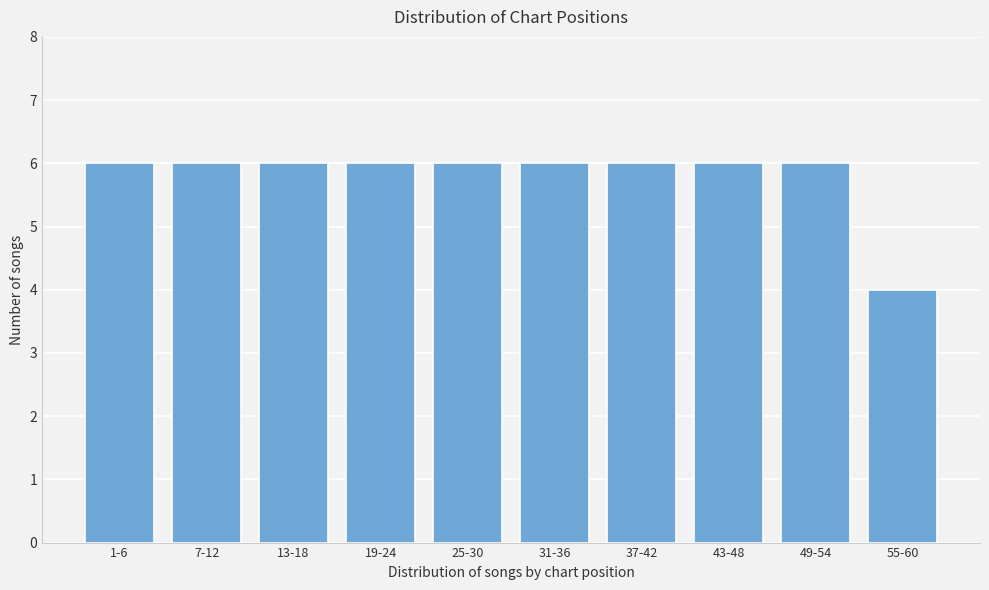

Reading left to right, extract all data points from this chart.

1-6=6	7-12=6	13-18=6	19-24=6	25-30=6	31-36=6	37-42=6	43-48=6	49-54=6	55-60=4